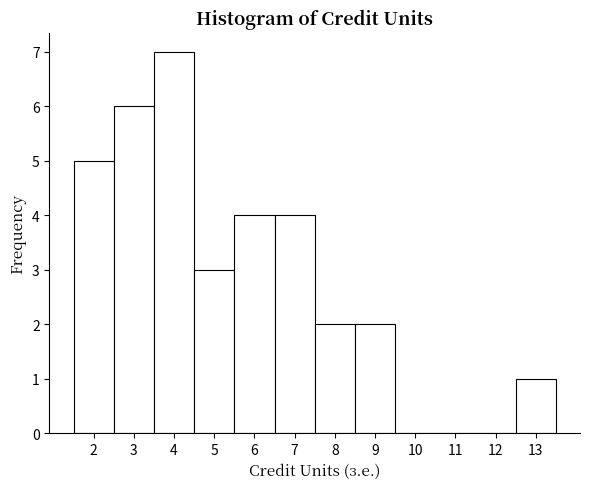

Reading left to right, list every bar in this chart as the range it spans on the x-axis followed by its height. The values are not printed on the chart, so give them approximately, as read against the axis.

1.5 to 2.5: 5
2.5 to 3.5: 6
3.5 to 4.5: 7
4.5 to 5.5: 3
5.5 to 6.5: 4
6.5 to 7.5: 4
7.5 to 8.5: 2
8.5 to 9.5: 2
9.5 to 10.5: 0
10.5 to 11.5: 0
11.5 to 12.5: 0
12.5 to 13.5: 1